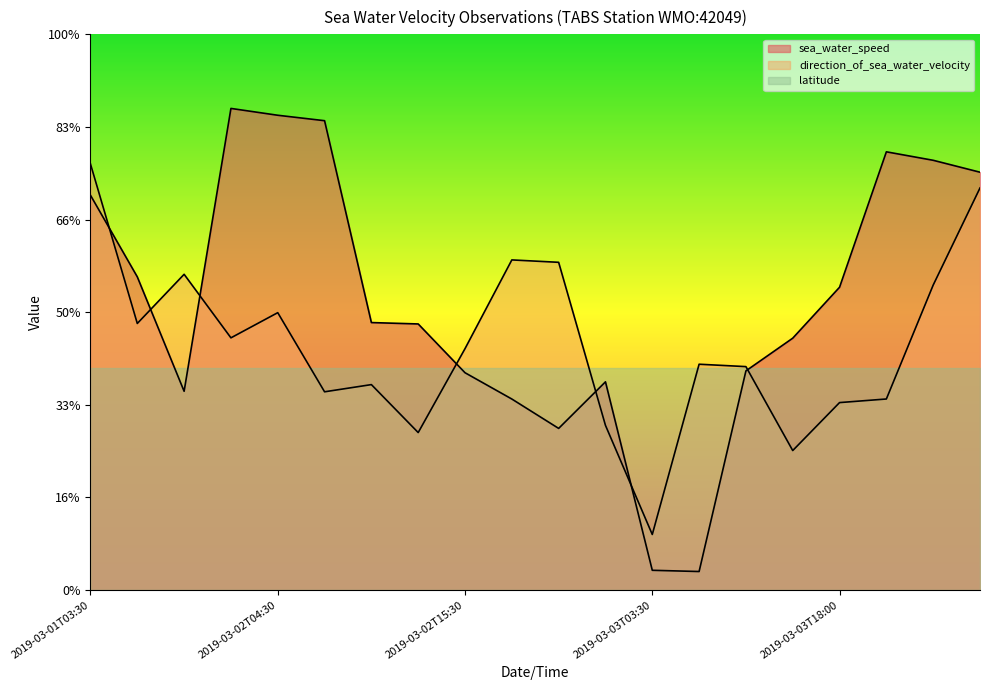

At which category does the chart reach its minimum across all series?

2019-03-03T12:00